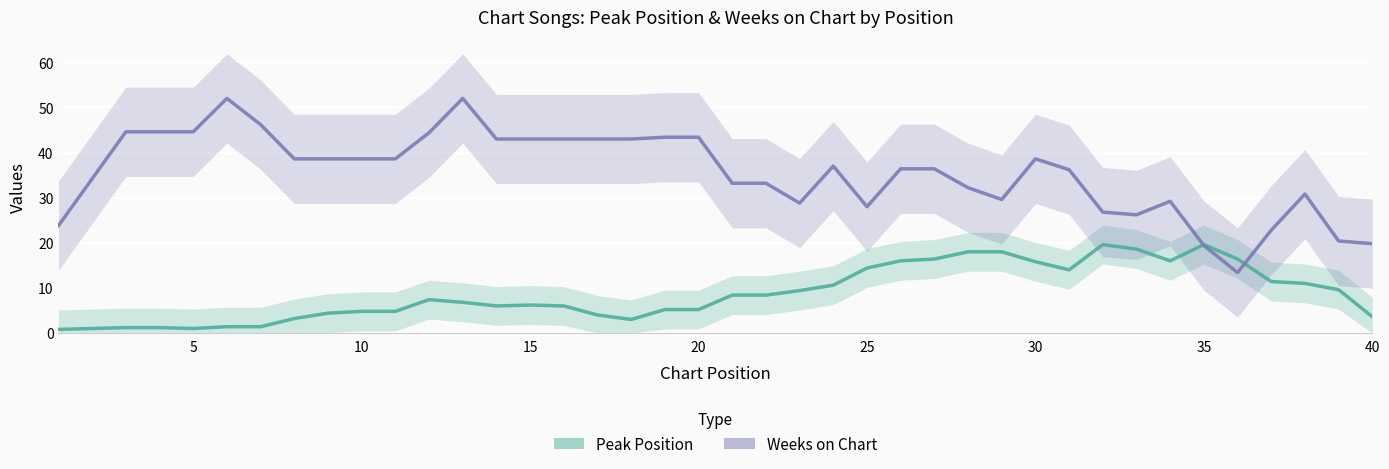

At 25, list the series in order from smallest to largest.

Peak Position, Weeks on Chart